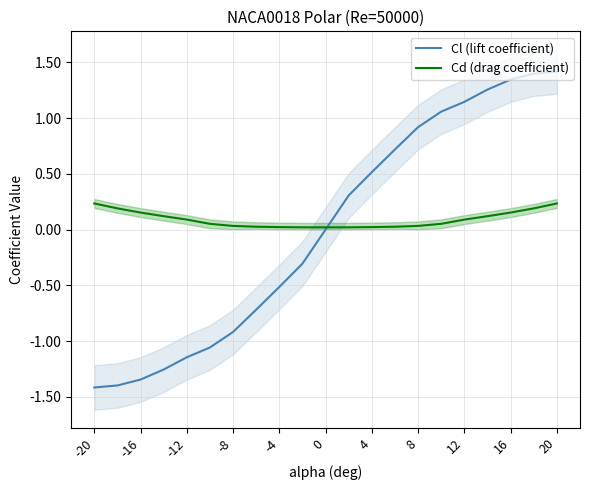

True or false: Cl (lift coefficient) has a value of 1.9 at 20.

False